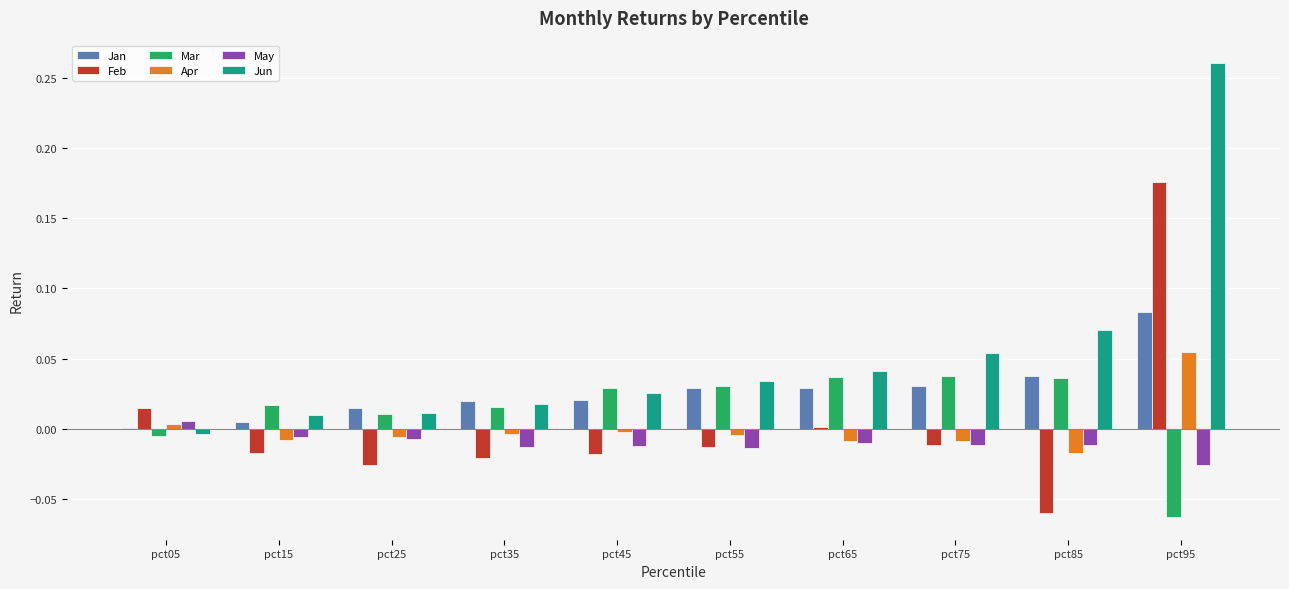

Which series changed the most between pct15 and pct45?

Jun